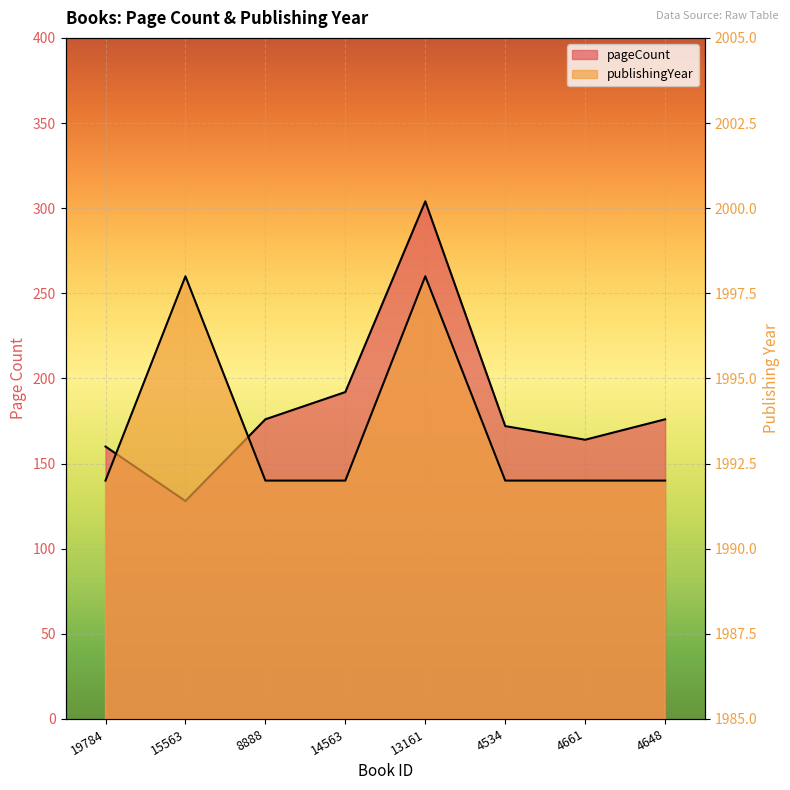

What is the label of the 8th point from the left?

4648